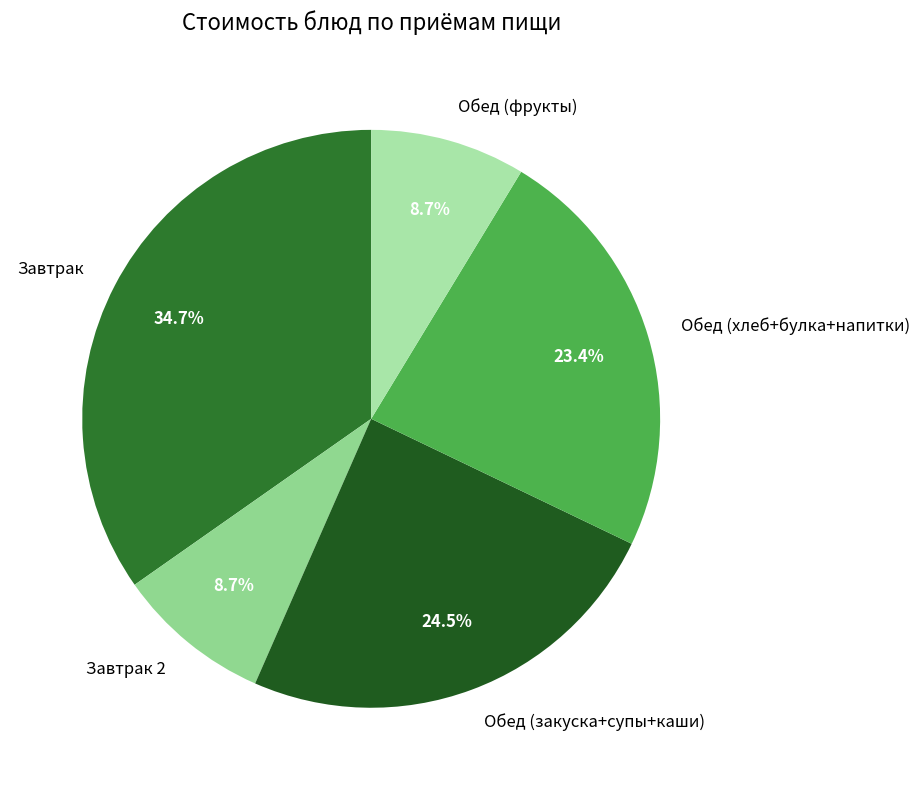

Which has a higher value, Обед (хлеб+булка+напитки) or Завтрак 2?

Обед (хлеб+булка+напитки)